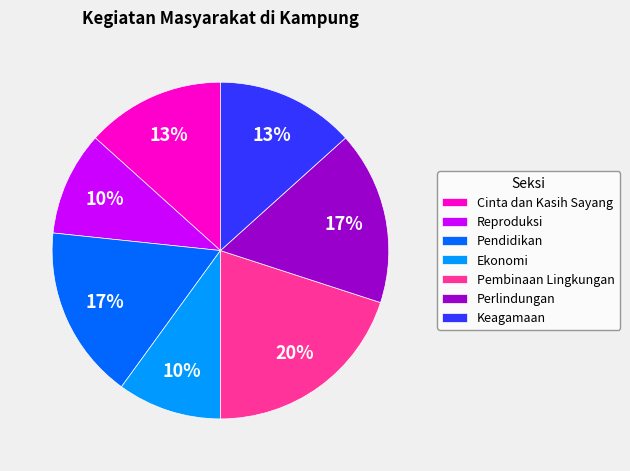

Is the sum of Ekonomi and Cinta dan Kasih Sayang greater than half?

No